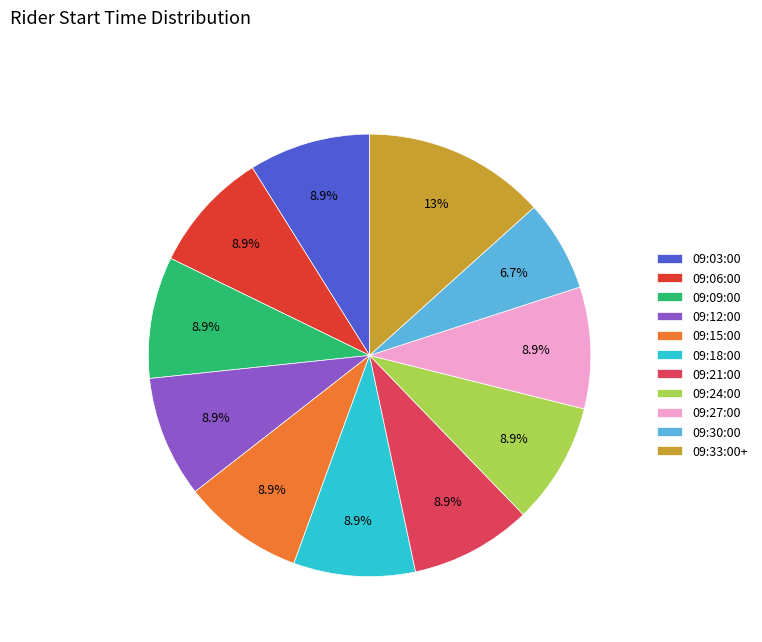

What is the largest slice in the pie chart?

09:33:00+